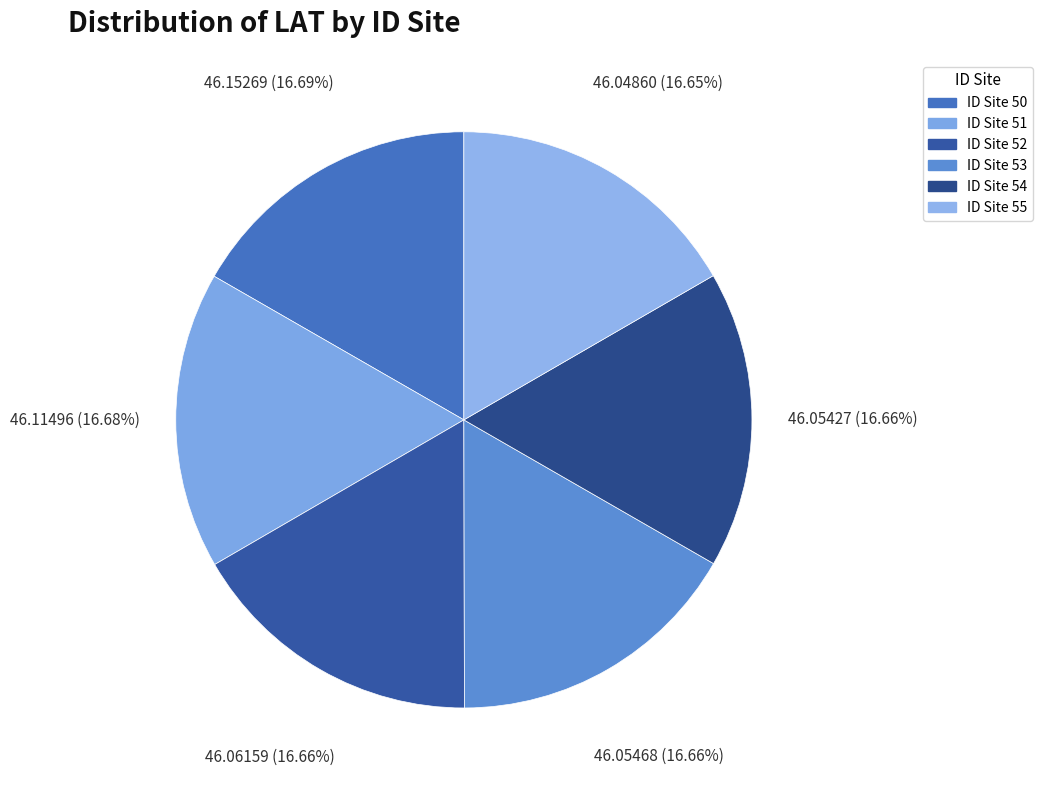

Count the number of slices in the pie.

6